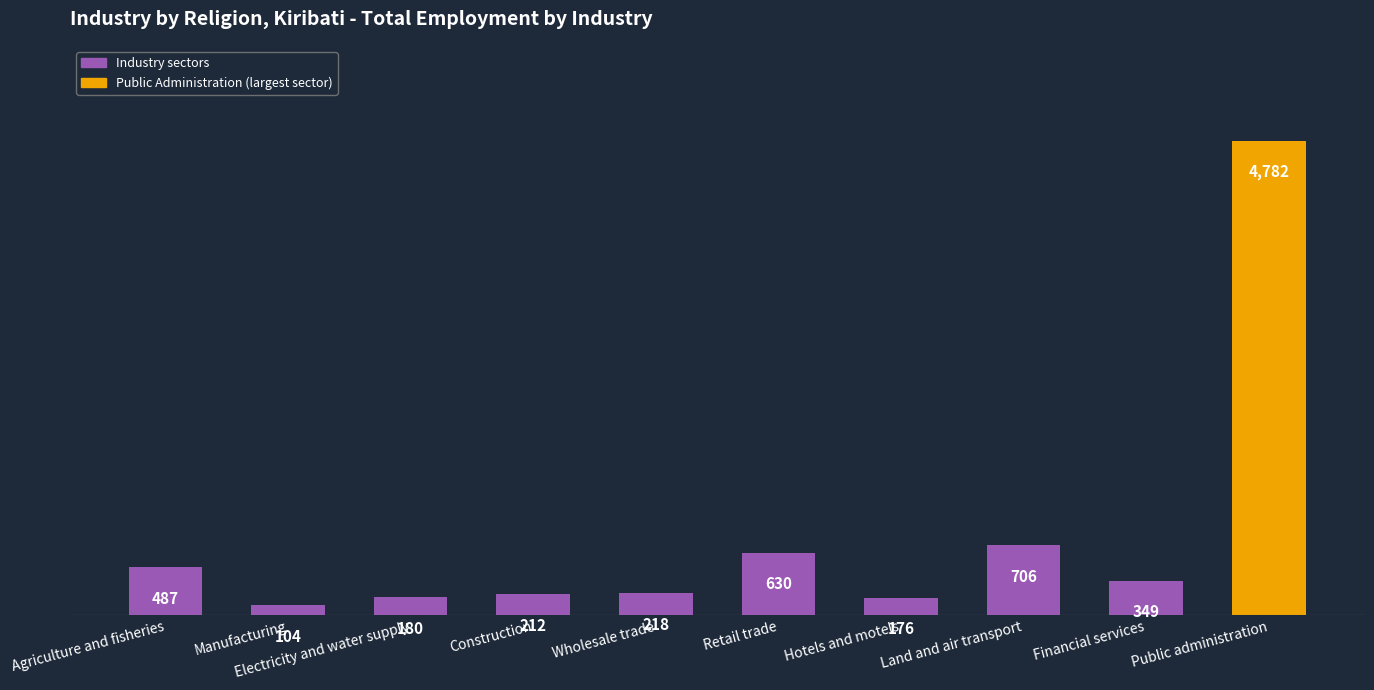

What is the difference between the maximum and second lowest values?

4606